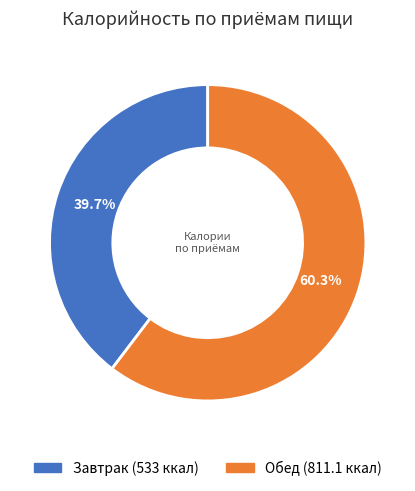

The Завтрак slice represents 49% of the pie. True or false?

False